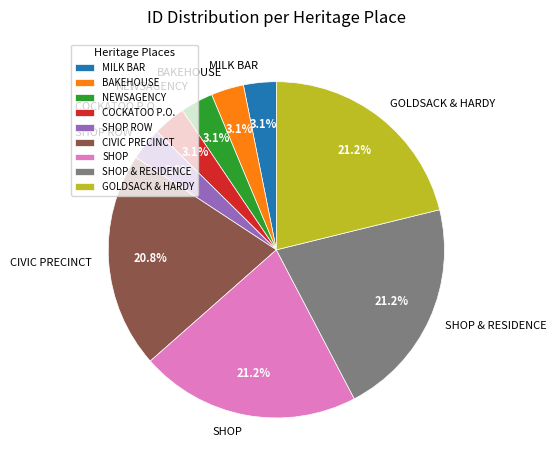

Count the number of slices in the pie.

9